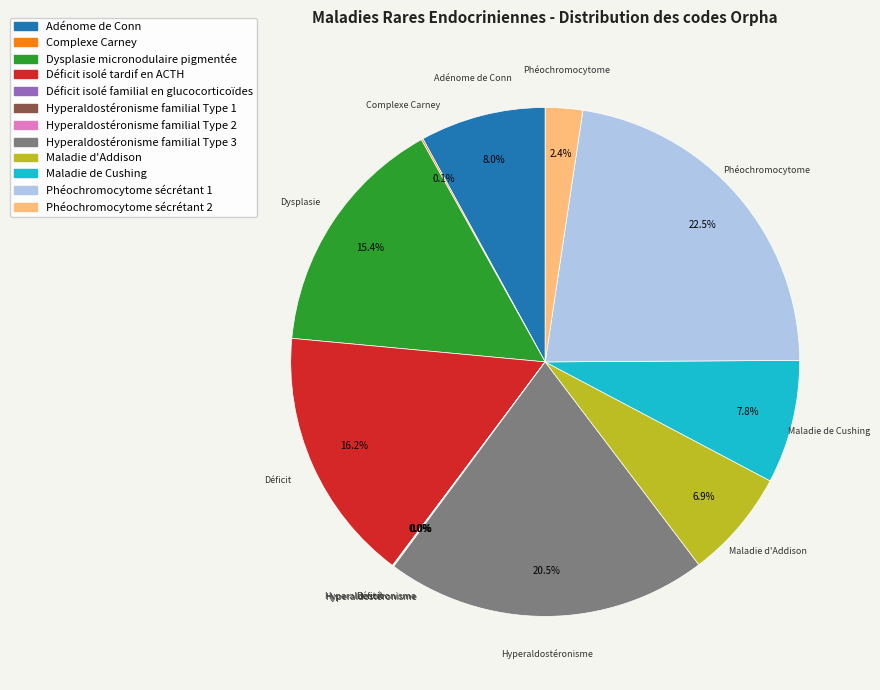

True or false: Adénome de Conn accounts for 8% of the total.

True